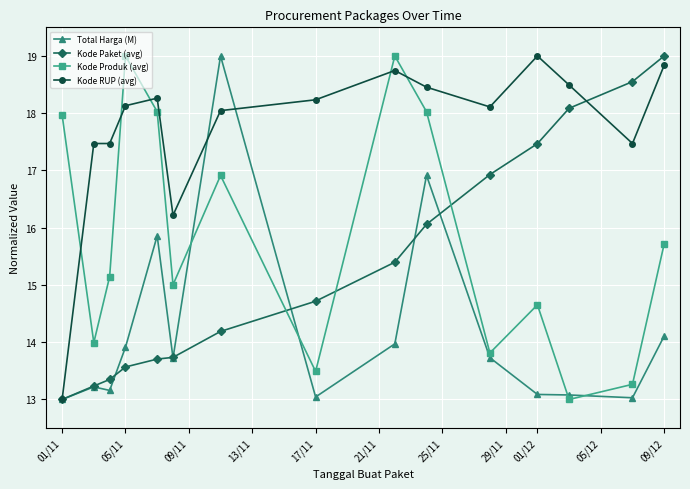

How many times do Kode Produk (avg) and Kode Paket (avg) cross each other?

3